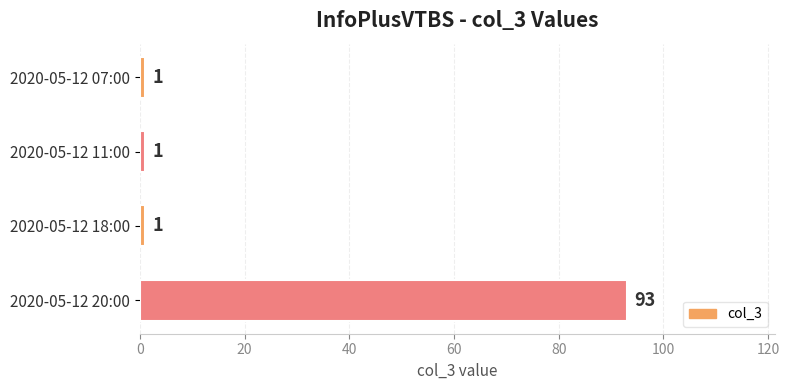

Reading top to bottom, extract all data points from this chart.

2020-05-12 07:00=1	2020-05-12 11:00=1	2020-05-12 18:00=1	2020-05-12 20:00=93